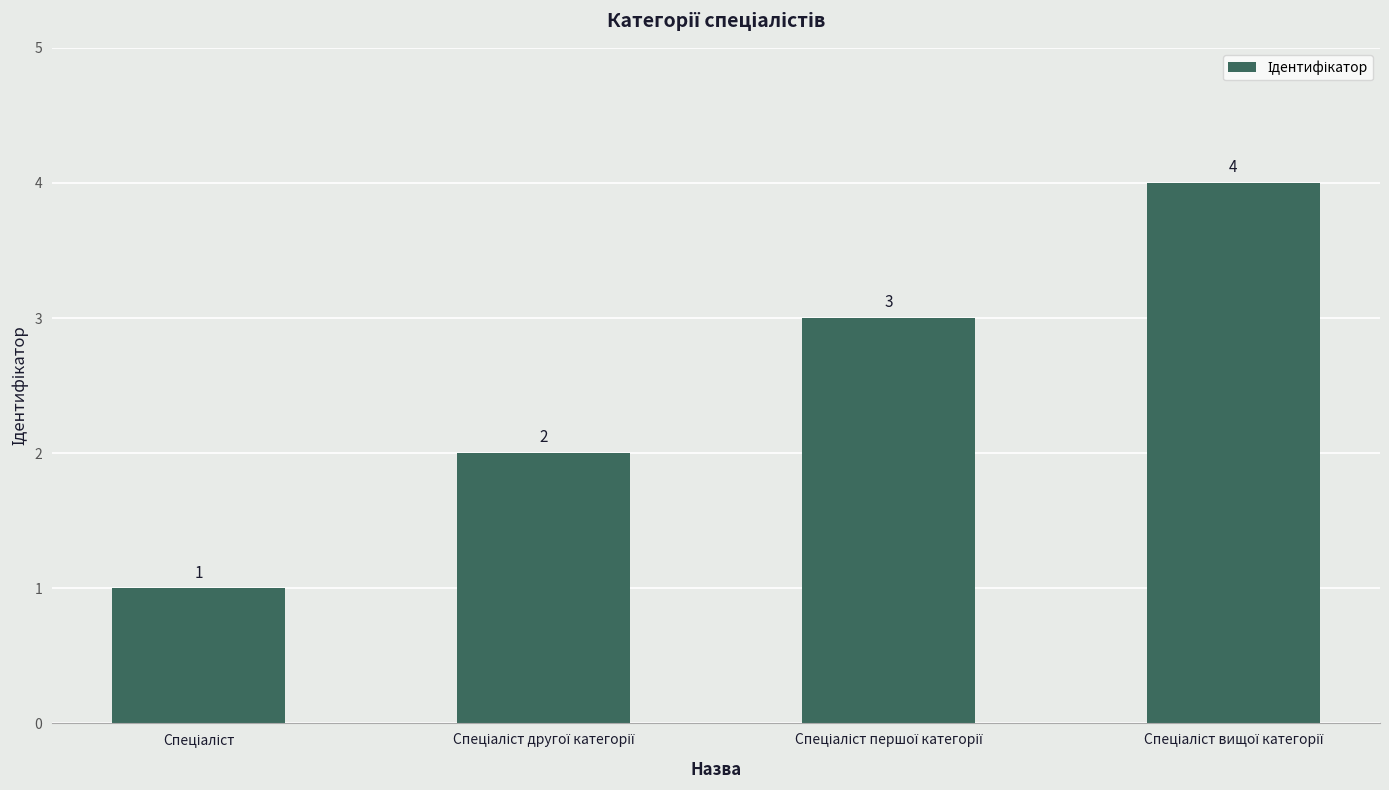

What is the greatest value displayed?

4